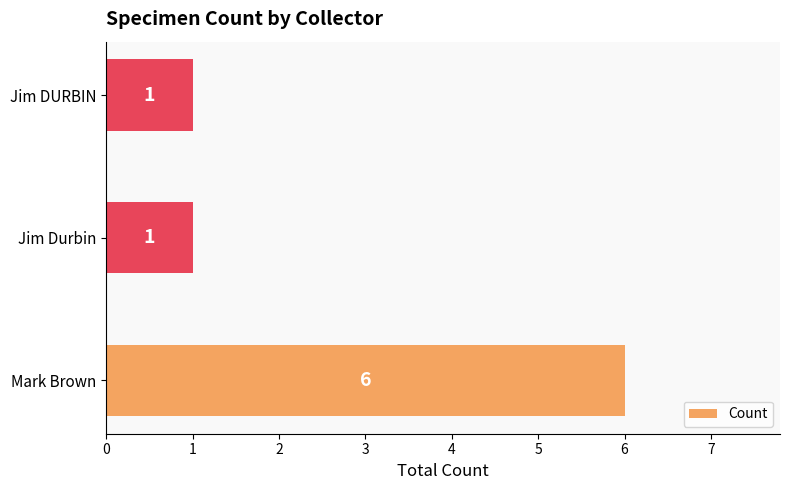

The value at Jim DURBIN is 1. True or false?

True